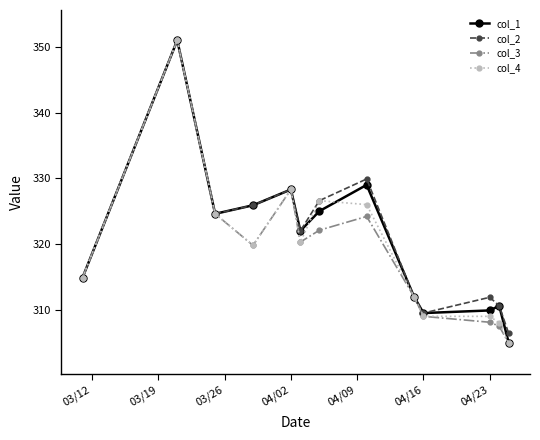

What is the value of the col_4 point at the 4th from the left?

319.8